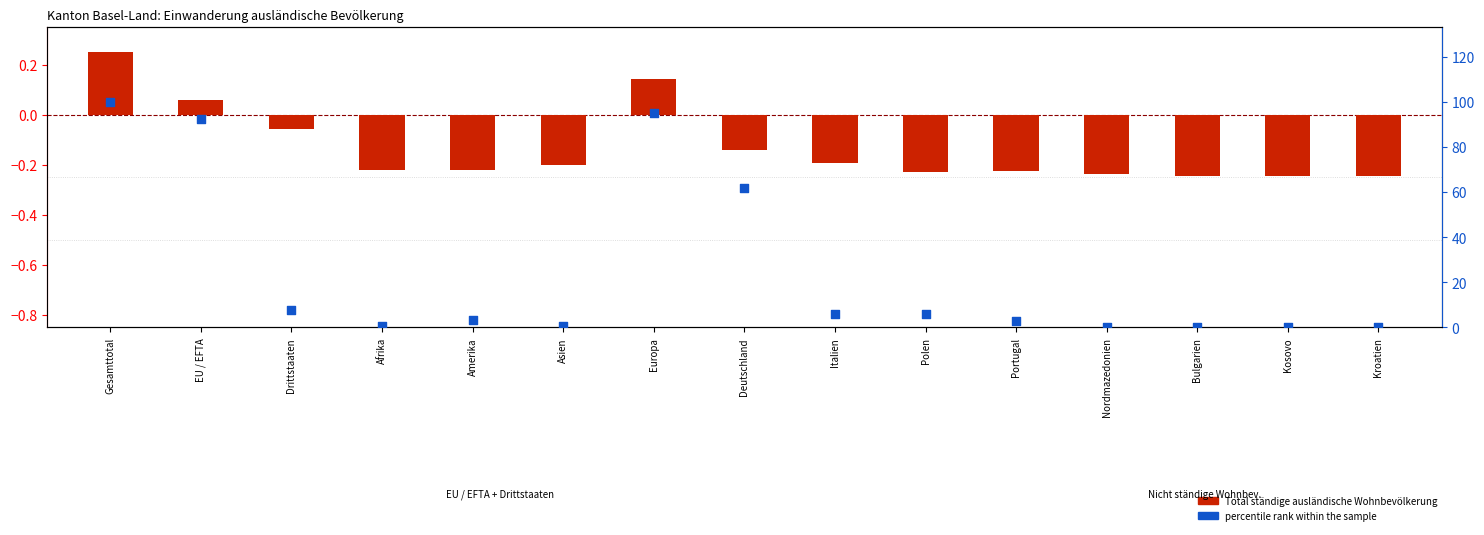

Which series reaches the maximum Y coordinate?

percentile rank within the sample